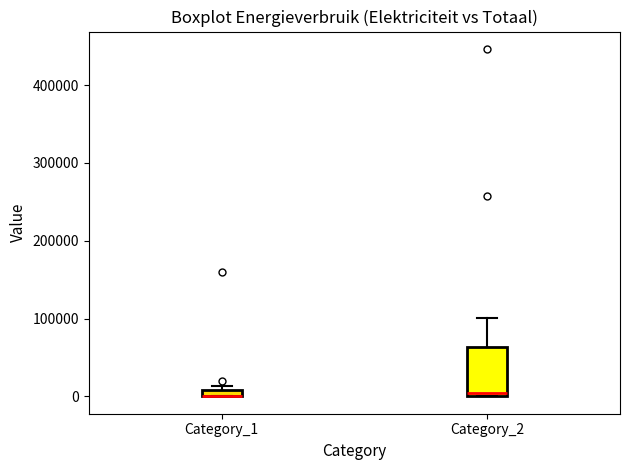

Where is the upper edge of the box for Category_2 on the y-axis? The values are not printed on the chart, so give them approximately, as read against the axis.

60000